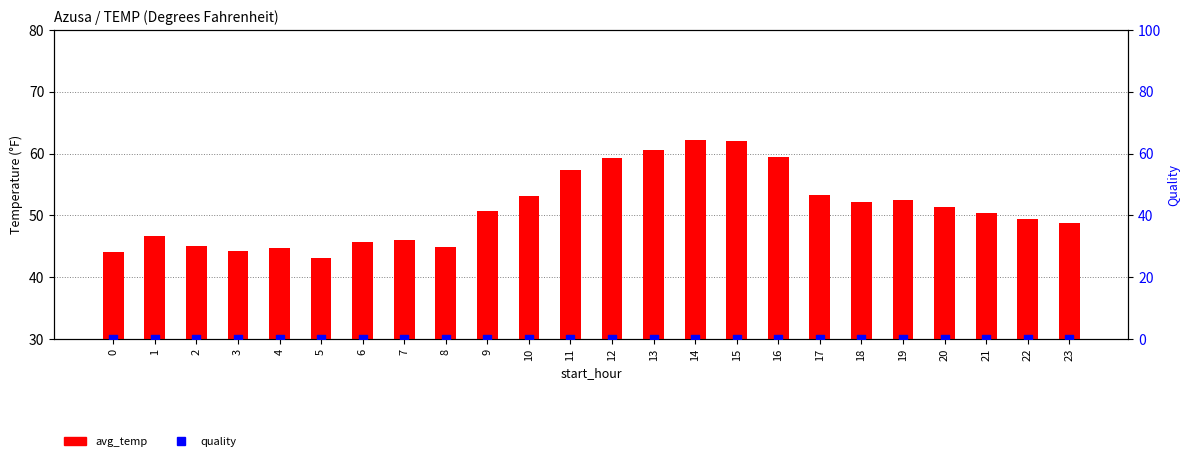

Which series reaches the minimum Y coordinate?

quality